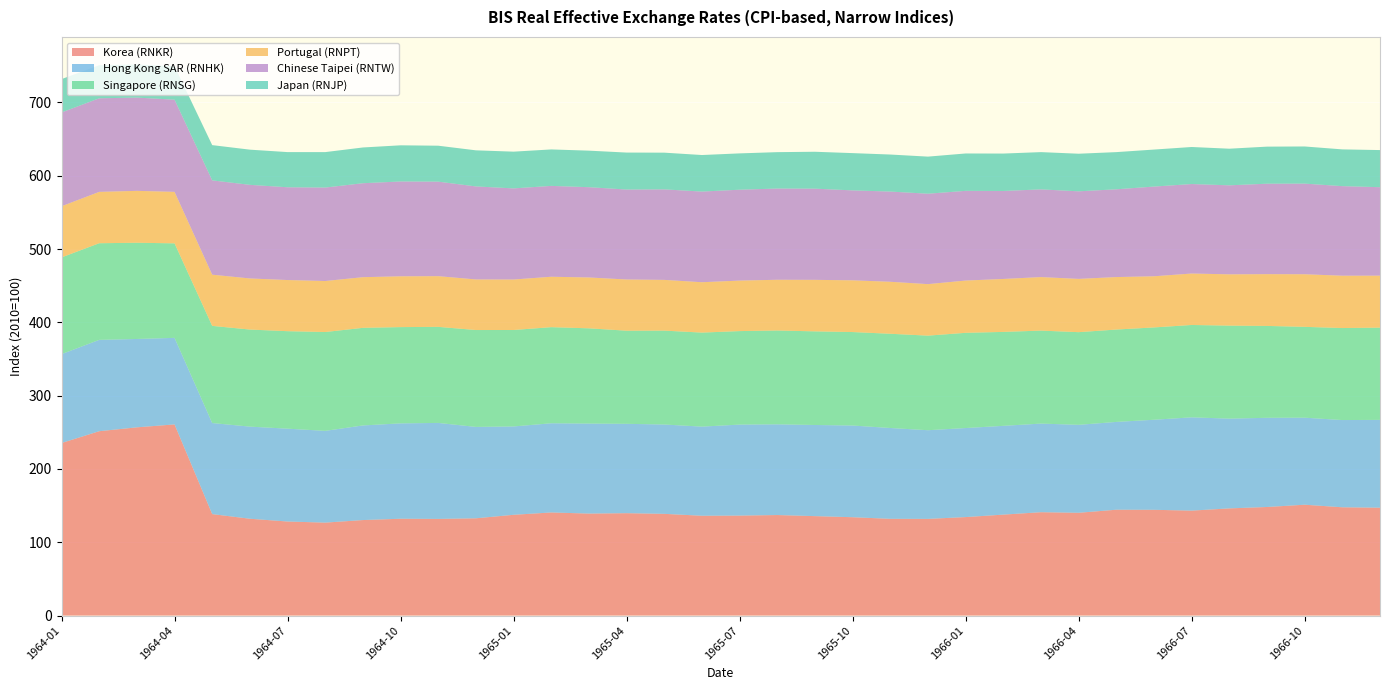

Reading left to right, list all the values displayed in this chart.

Korea (RNKR): 235.4	251.5	256.8	260.8	138.4	132.1	128.3	126.8	130.3	132.1	131.9	132.7	137.5	140.7	139.2	139.7	138.8	136.2	136.4	137.2	135.7	134.2	132.0	131.9	134.4	137.7	141.0	140.2	144.4	144.3	143.2	146.2	148.1	151.2	147.7	147.2
Hong Kong SAR (RNHK): 121.3	124.6	120.6	118.1	124.2	125.7	126.7	125.2	129.1	130.1	131.0	124.7	120.5	121.7	122.8	121.9	121.9	121.6	124.2	123.8	124.3	125.1	123.9	121.0	121.5	121.1	120.9	120.0	119.8	122.9	127.3	122.5	121.7	118.7	119.0	119.8
Singapore (RNSG): 131.9	131.8	131.3	128.9	132.6	132.4	133.0	134.8	133.2	131.3	131.1	132.2	131.6	131.1	129.9	127.0	128.1	128.3	127.5	128.0	127.7	127.5	128.5	129.0	129.9	128.2	126.8	126.4	126.0	125.9	126.0	126.9	125.3	123.9	125.5	125.8
Portugal (RNPT): 69.8	70.1	70.8	70.2	69.8	69.7	69.8	69.6	69.1	69.3	69.2	69.0	68.9	68.8	69.4	69.9	69.2	68.7	68.9	69.2	70.3	70.6	70.9	70.3	71.3	72.2	73.0	72.7	71.6	69.8	70.2	70.0	70.6	71.8	71.4	70.9
Chinese Taipei (RNTW): 127.9	127.7	127.2	125.8	128.7	127.7	126.6	127.5	128.2	129.4	128.9	126.9	124.3	123.9	123.2	122.7	123.5	123.7	124.0	124.5	124.4	122.7	123.1	123.3	122.4	120.0	119.6	119.5	119.7	122.4	122.1	121.4	123.4	123.6	122.2	120.7
Japan (RNJP): 45.5	45.2	45.2	45.6	48.1	48.0	48.0	48.4	48.8	49.3	49.0	49.2	50.1	49.8	49.9	50.4	50.1	49.9	49.6	49.6	50.4	50.9	50.5	50.6	51.0	51.0	50.8	51.3	50.7	50.5	50.5	50.0	50.6	50.7	50.1	50.6